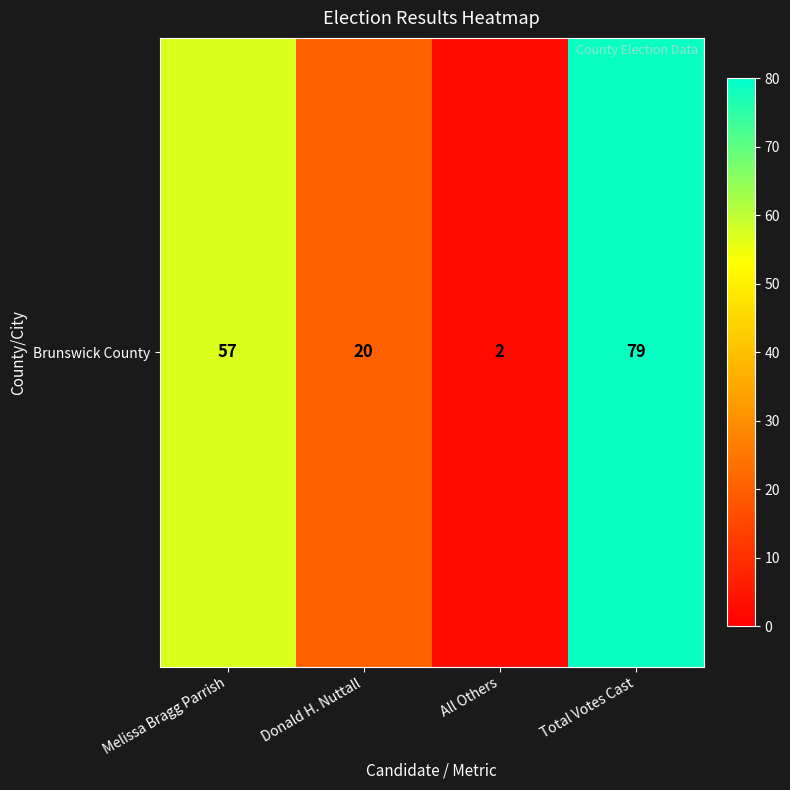

Reading left to right, transcribe all the data shown in this chart.

Melissa Bragg Parrish=57	Donald H. Nuttall=20	All Others=2	Total Votes Cast=79